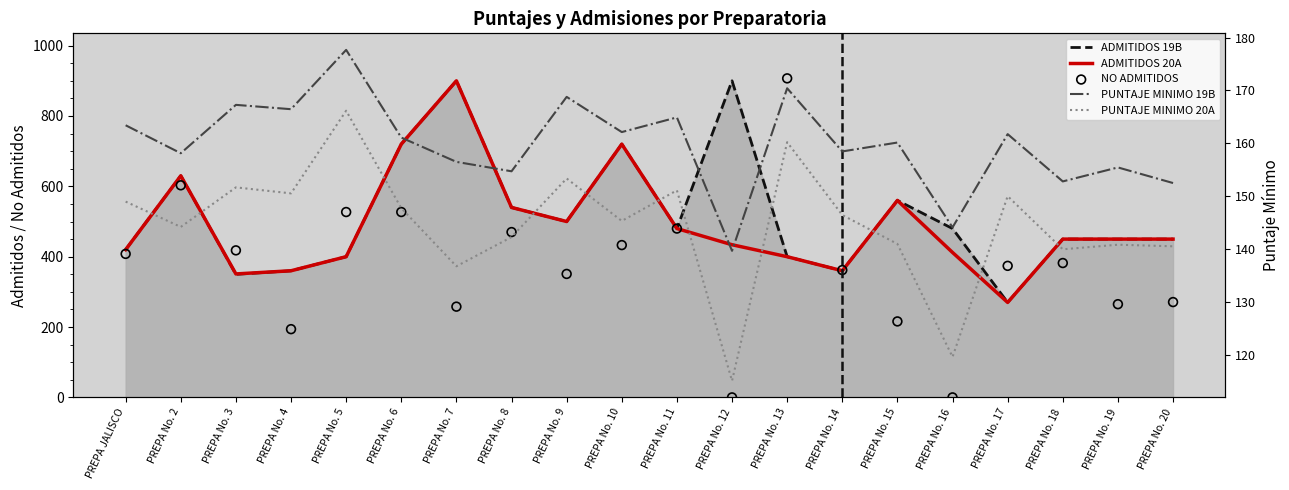

At how many categories does at least one series exceed 248?

20